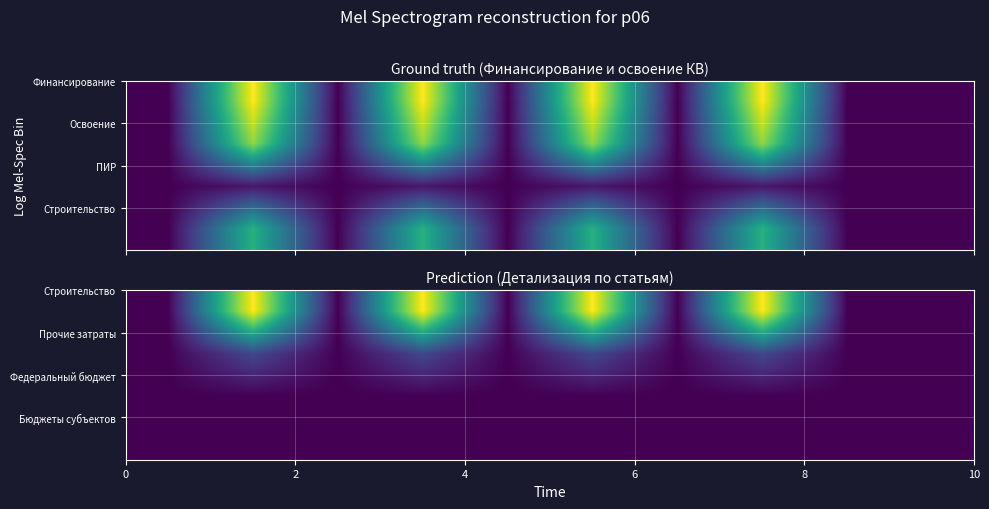

Count the number of categories in the chart.

10